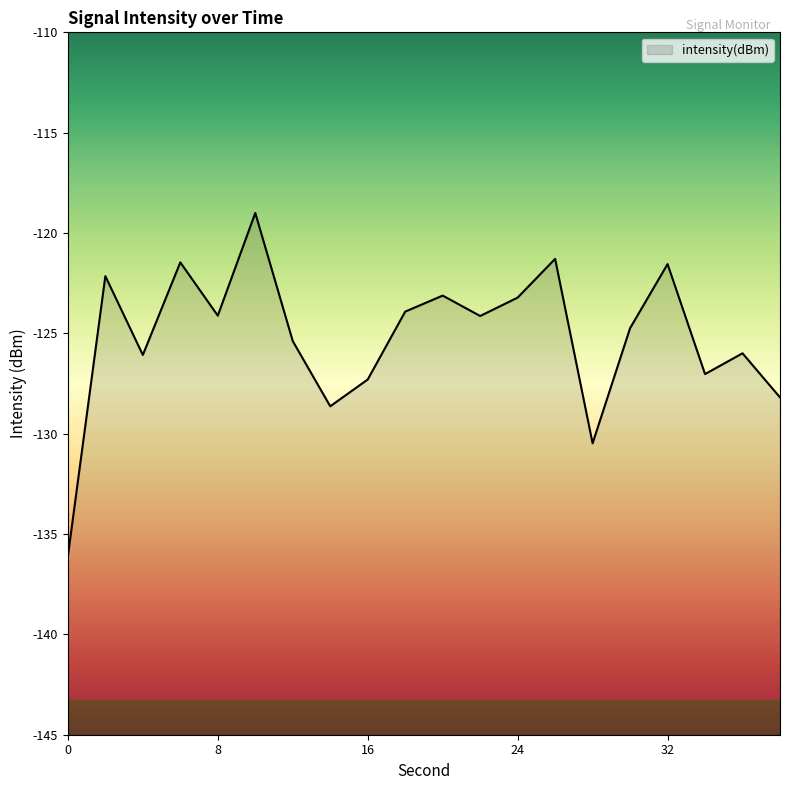

How many values exceed -124?

8